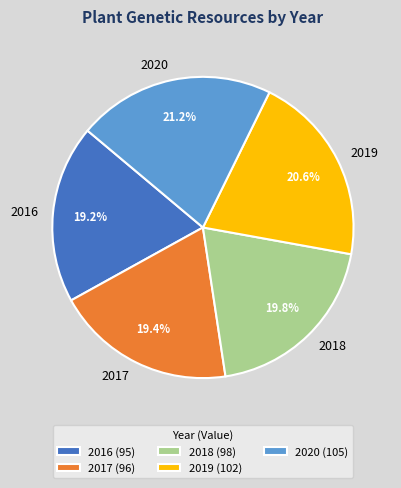

Is 2020 the majority of the pie?

No